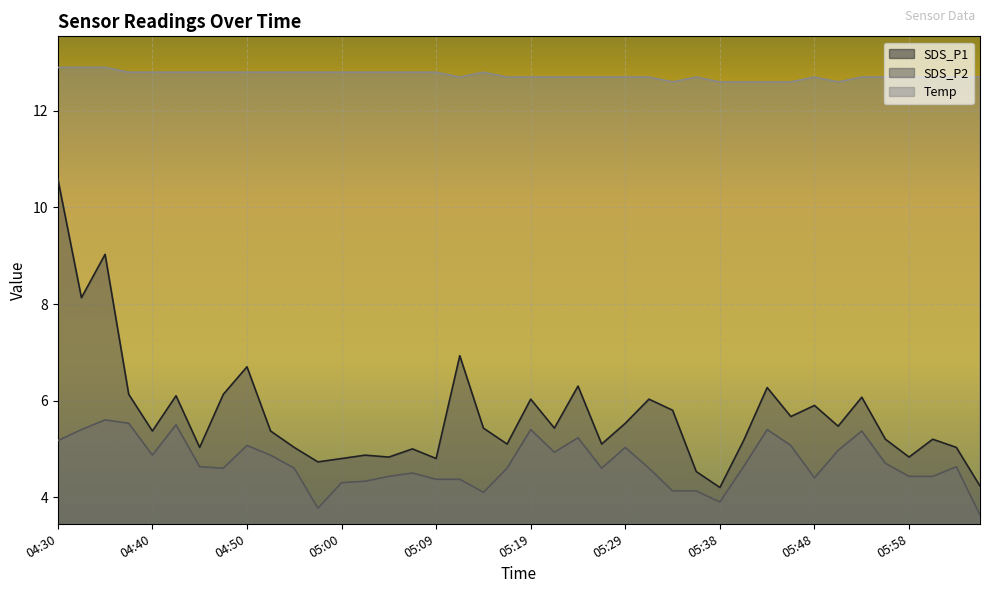

What is the sum of all Temp values?

509.5